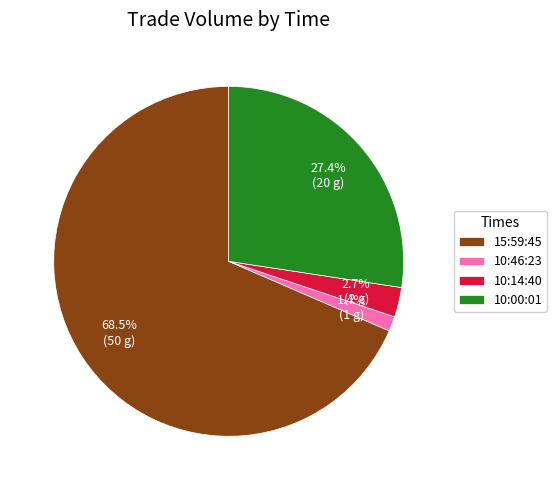

What is the largest slice in the pie chart?

15:59:45